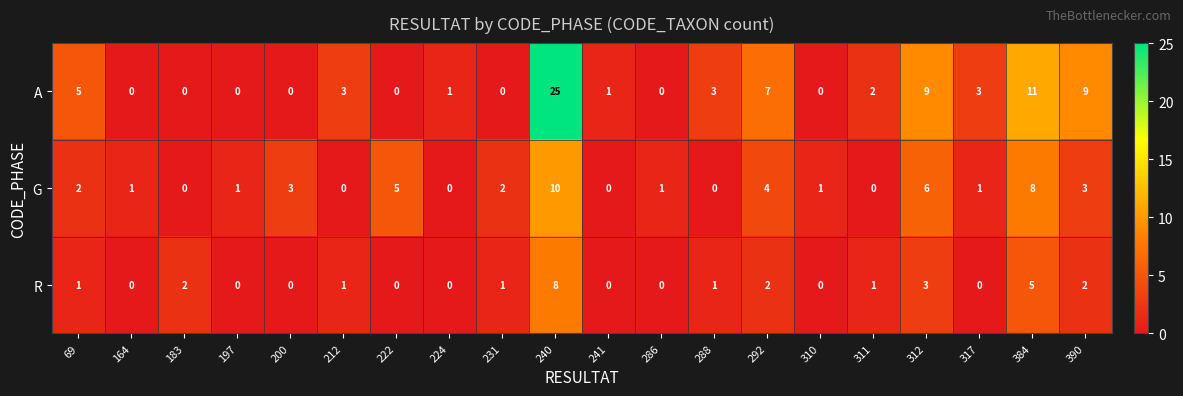

List the series in order of their peak value, lowest first.

R, G, A